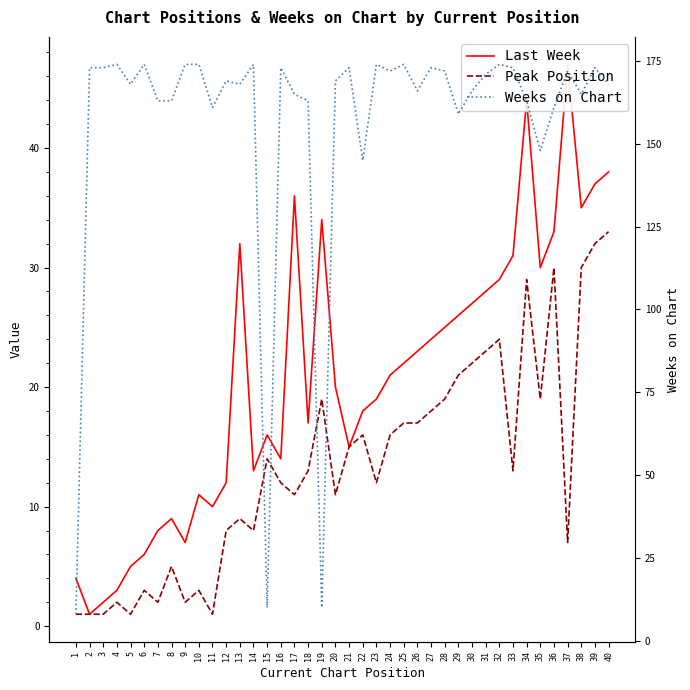

What is the difference between the highest and lowest values at 10?

171